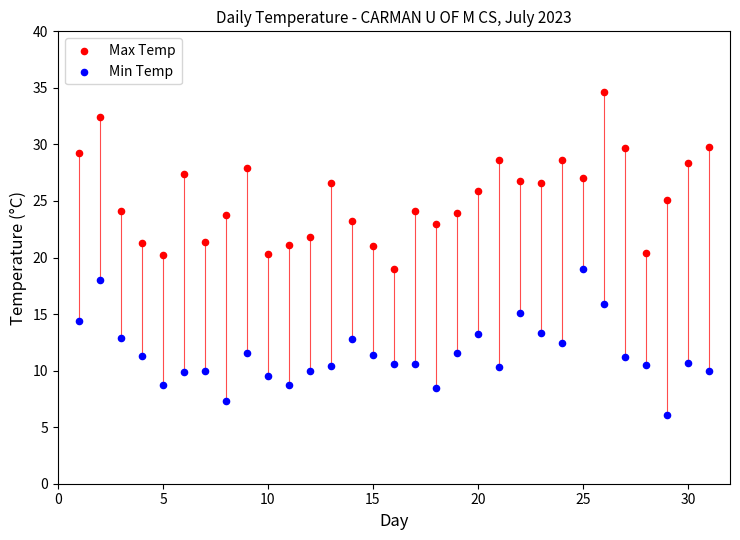

Across all data points, what is the range of X values (max minus min)?

30.0